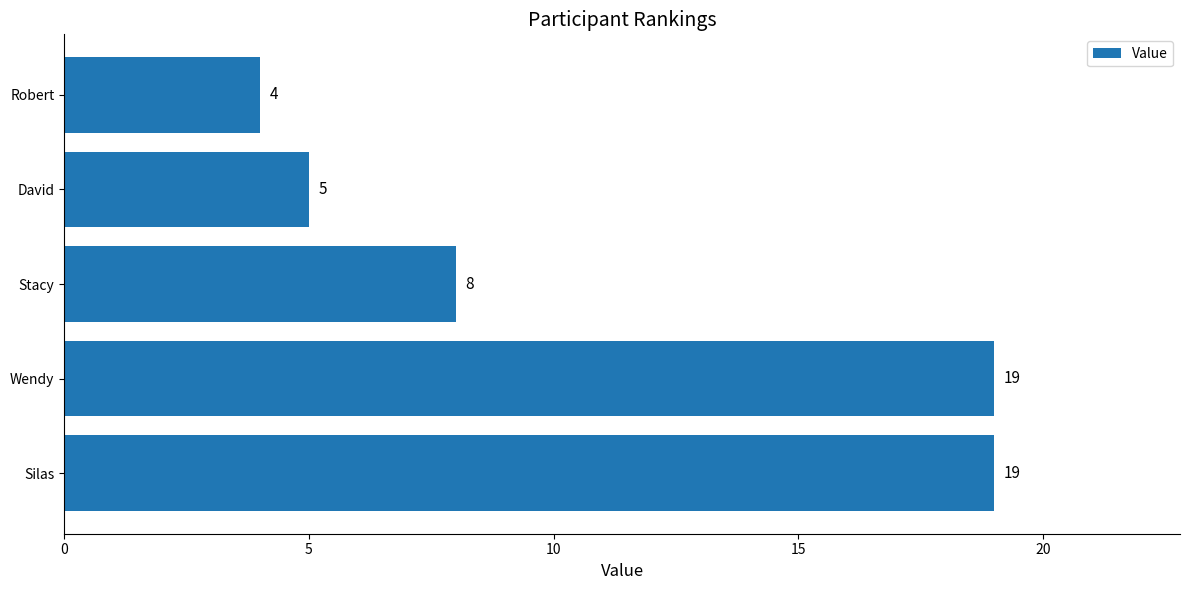

How many data points are less than 8?

2